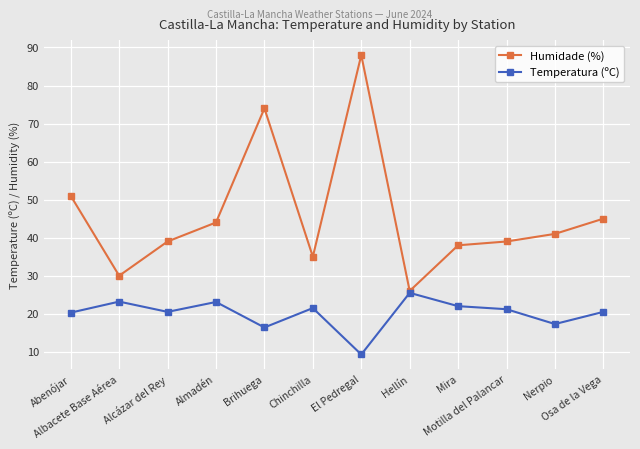

What is the value of the Temperatura (ºC) point at the 1st from the left?

20.3